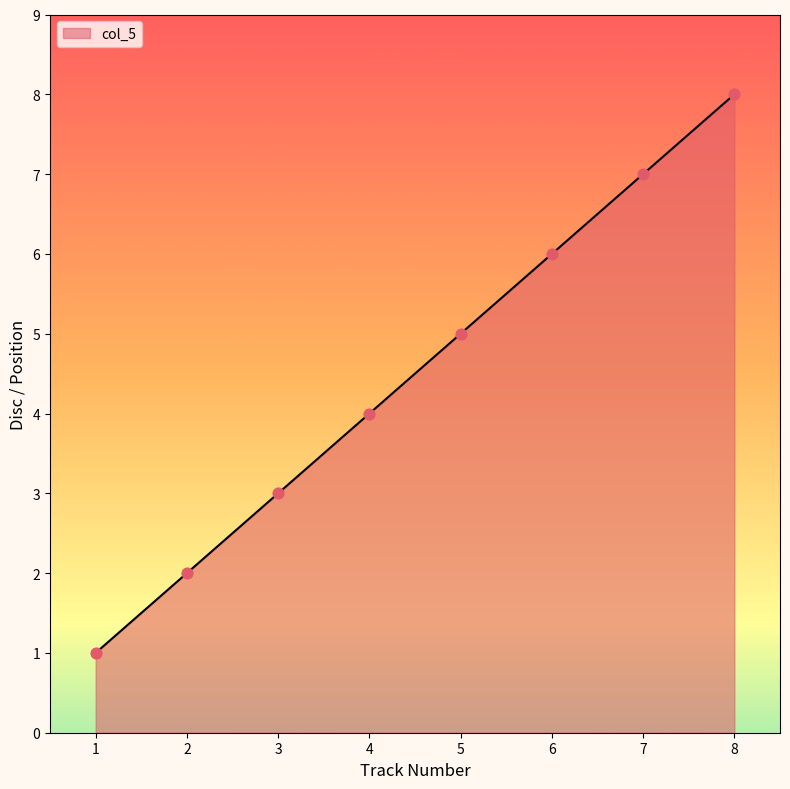

What is the change in value from 1 to 4?

+3